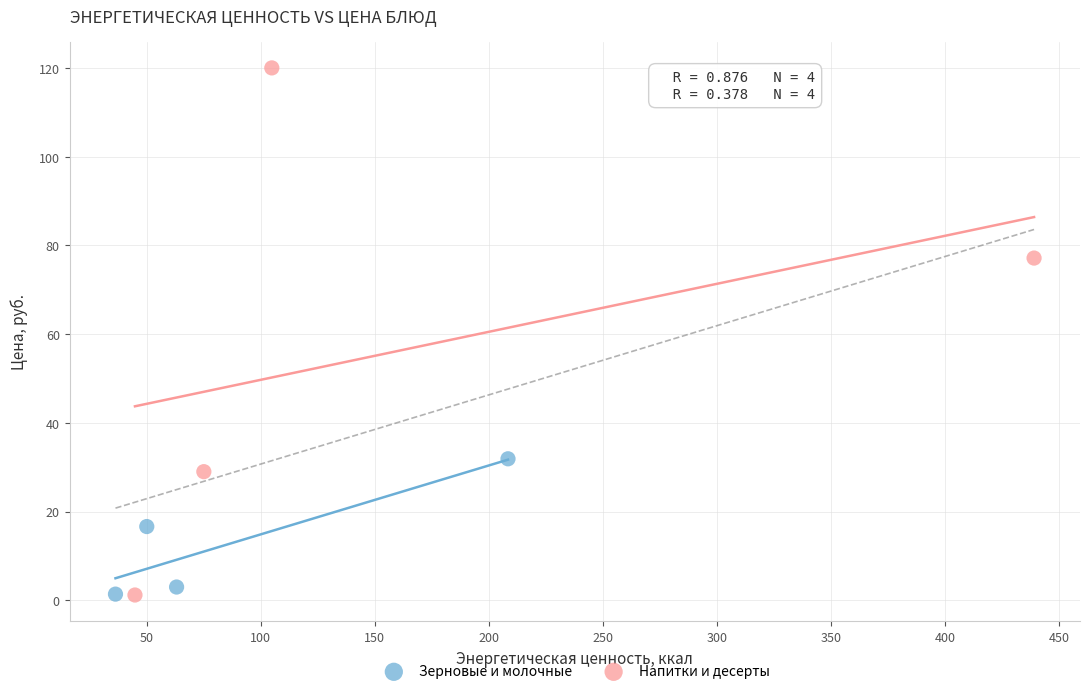

Which series contains the highest Y value?

Напитки и десерты